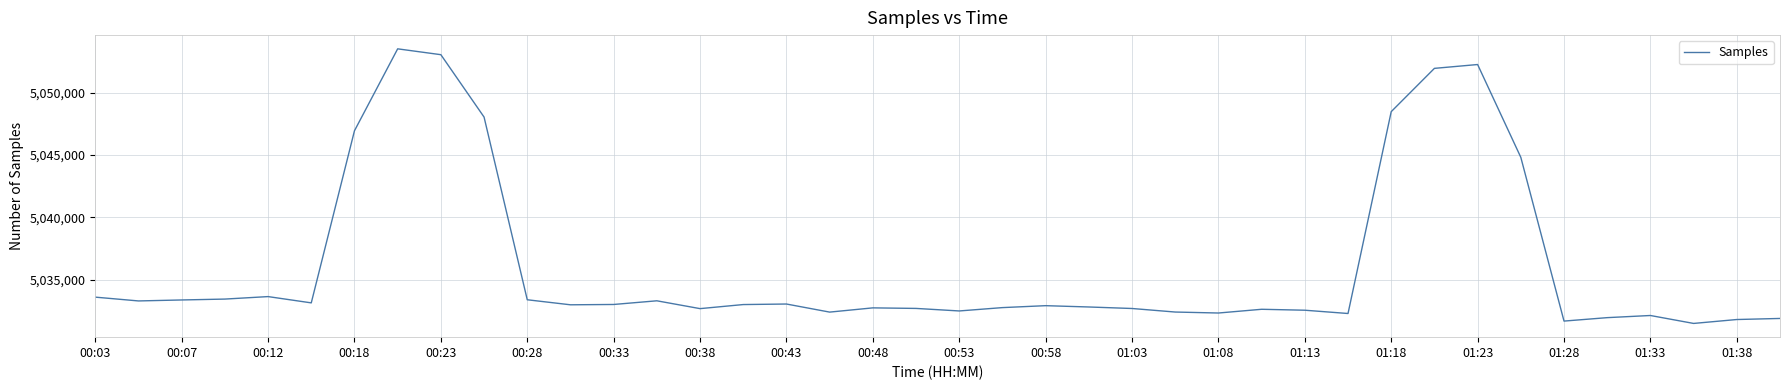

What is the greatest value displayed?

5053503